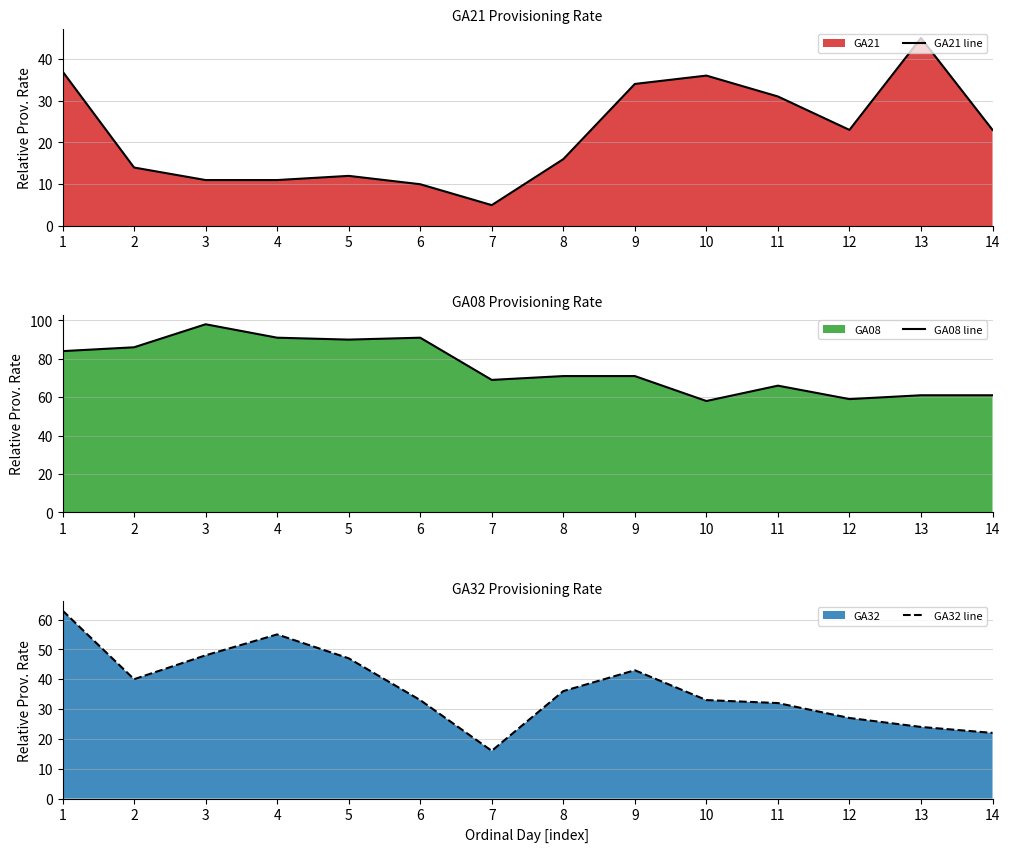

List the series in order of their peak value, highest first.

GA08 line, GA32 line, GA21 line